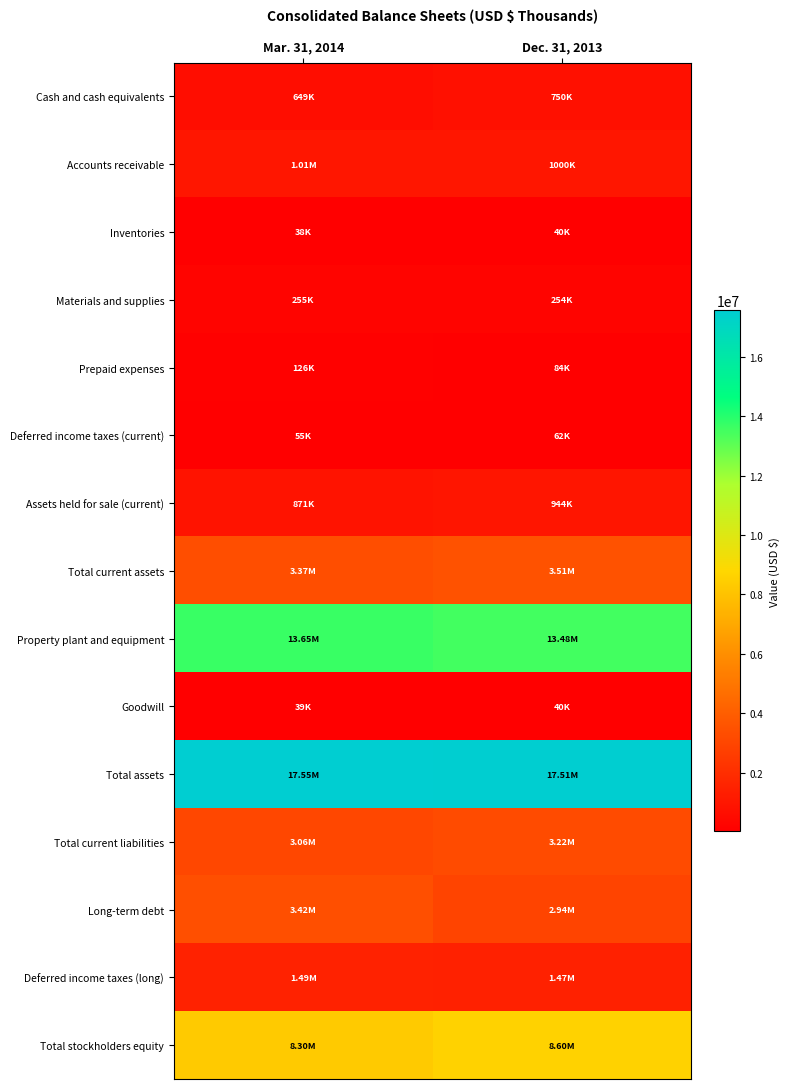

What is the maximum value shown in the chart?

17551138